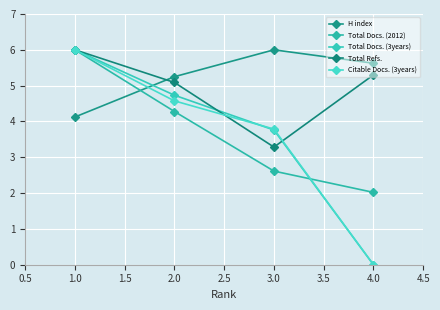

At how many categories does at least one series exceed 4?

4